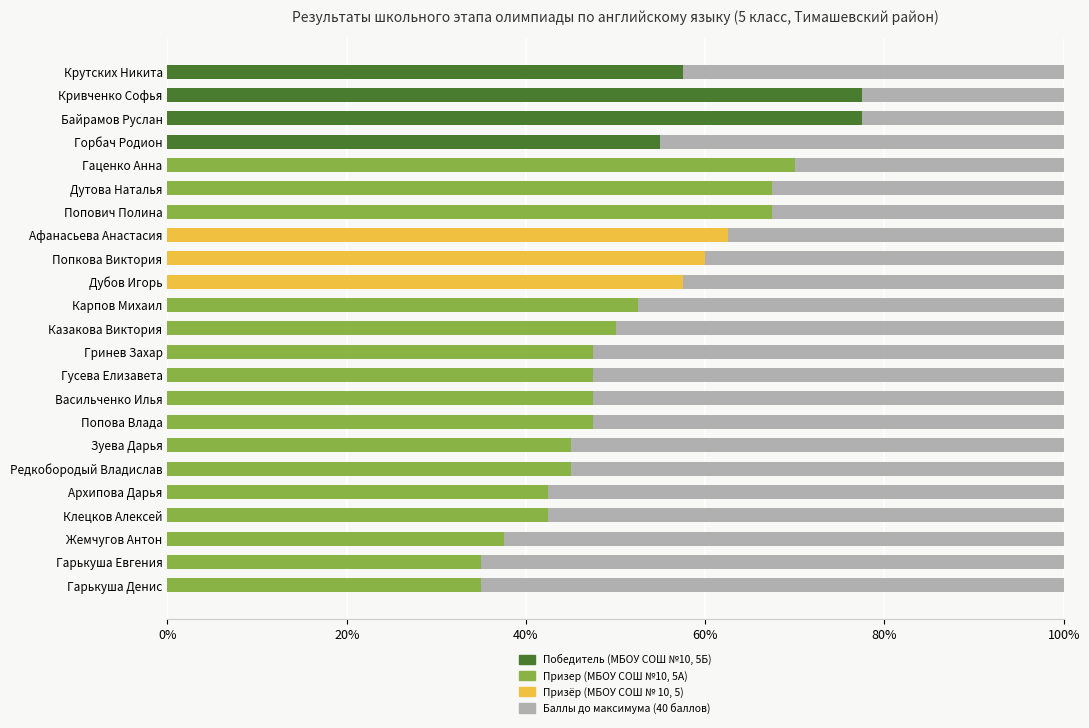

Reading left to right, transcribe all the data shown in this chart.

Крутских Никита=42.5	Кривченко Софья=22.5	Байрамов Руслан=22.5	Горбач Родион=45.0	Гаценко Анна=30.0	Дутова Наталья=32.5	Попович Полина=32.5	Афанасьева Анастасия=37.5	Попкова Виктория=40.0	Дубов Игорь=42.5	Карпов Михаил=47.5	Казакова Виктория=50.0	Гринев Захар=52.5	Гусева Елизавета=52.5	Васильченко Илья=52.5	Попова Влада=52.5	Зуева Дарья=55.0	Редкобородый Владислав=55.0	Архипова Дарья=57.5	Клецков Алексей=57.5	Жемчугов Антон=62.5	Гарькуша Евгения=65.0	Гарькуша Денис=65.0